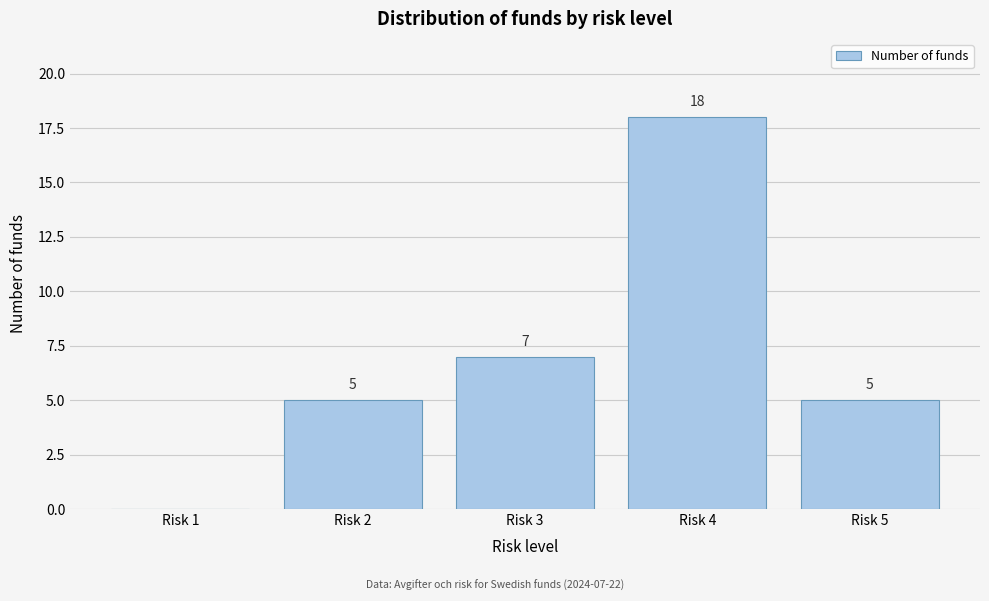

Reading left to right, transcribe all the data shown in this chart.

Risk 1=0	Risk 2=5	Risk 3=7	Risk 4=18	Risk 5=5